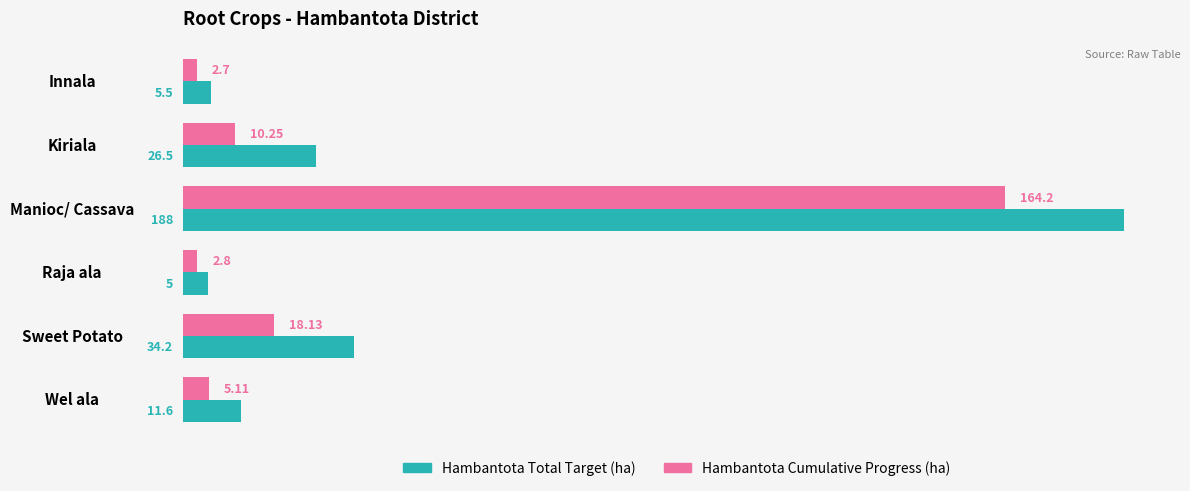

What is the spread (max minus min) of values at Wel ala?

6.5